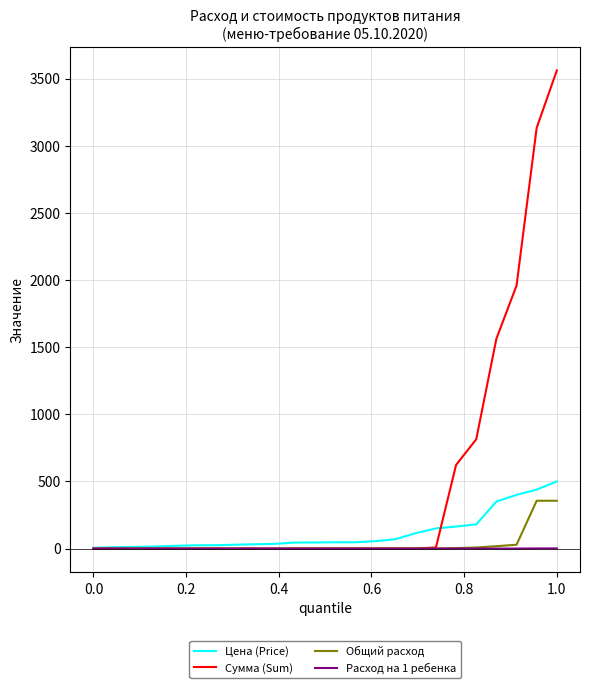

What is the greatest value displayed?

3560.0